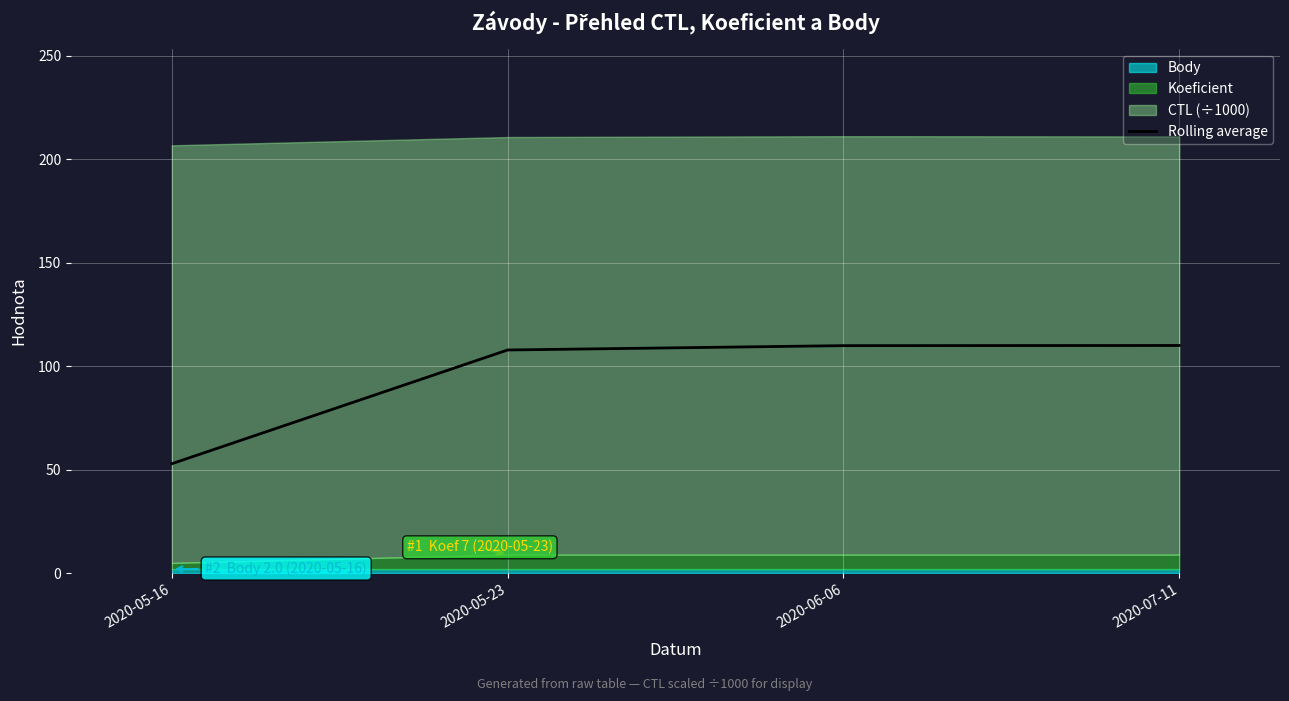

What is the average value?

95.2